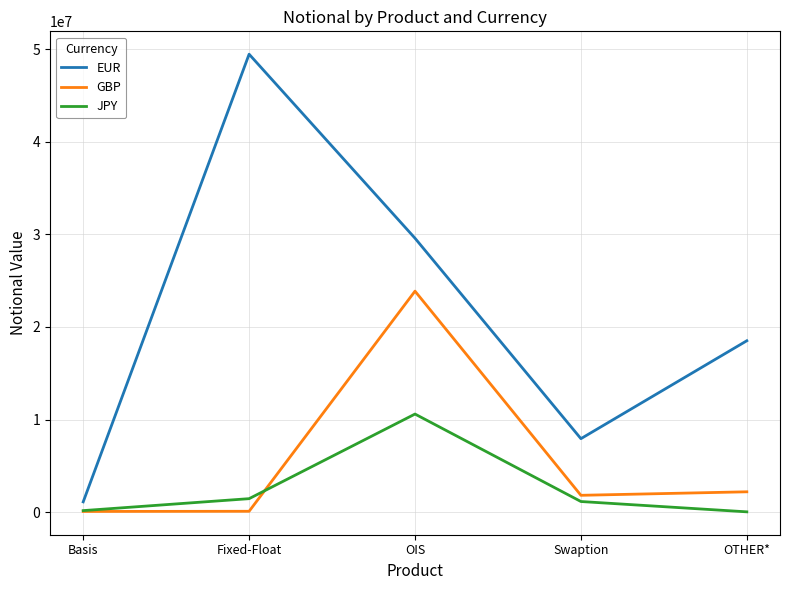

What is the sum of the GBP values at Basis and Fixed-Float?

148695